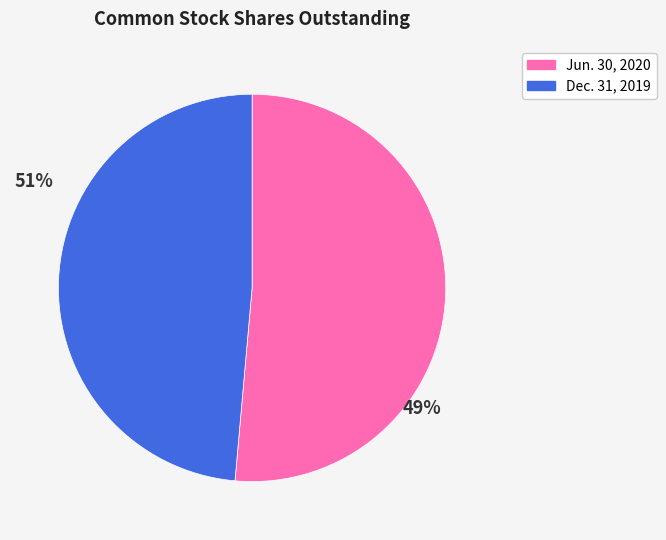

True or false: Dec. 31, 2019 accounts for 57% of the total.

False